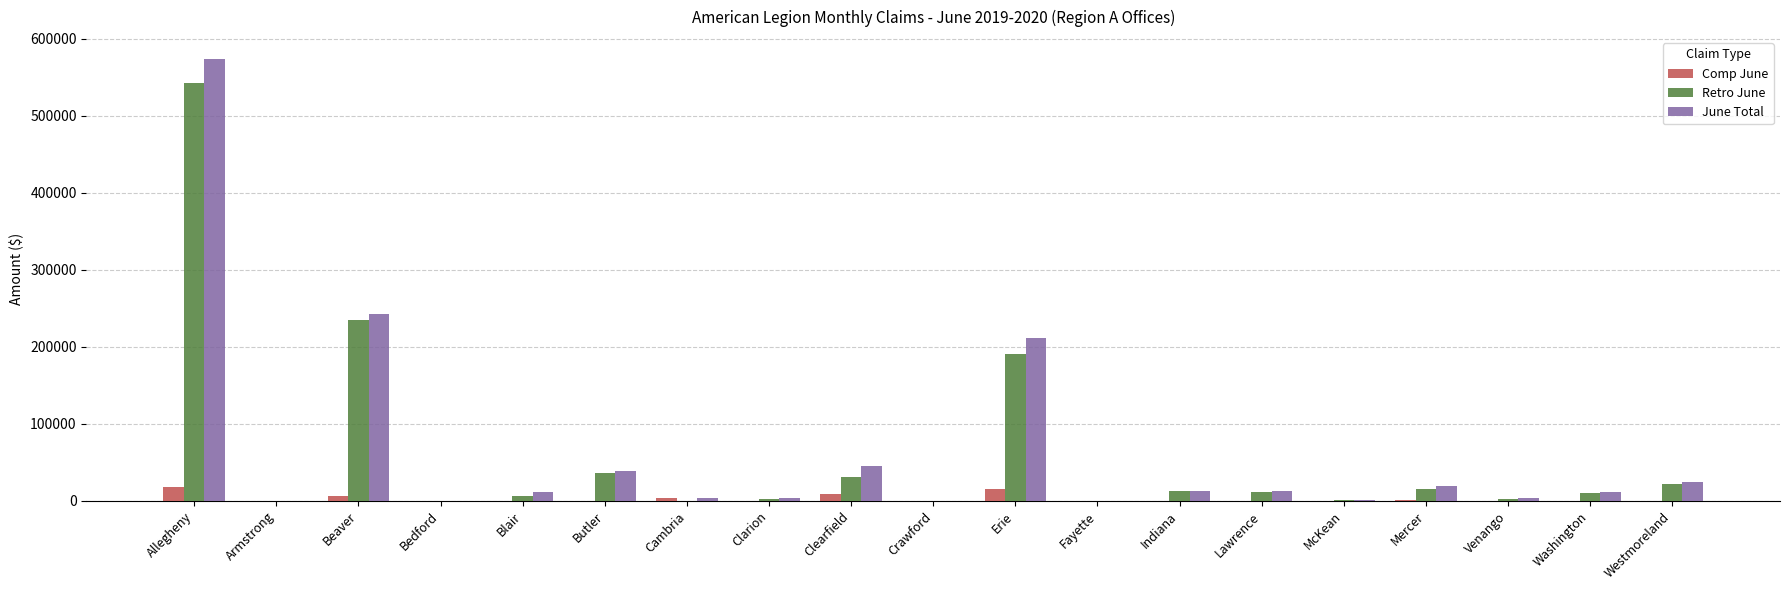

What is the sum of all Retro June values?

1121182